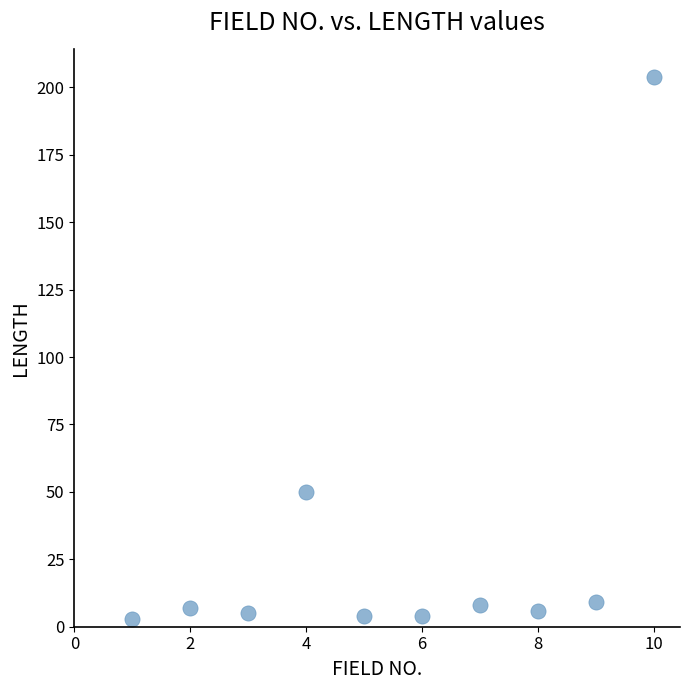

What Y value in the scatter plot is closest to 103?

50